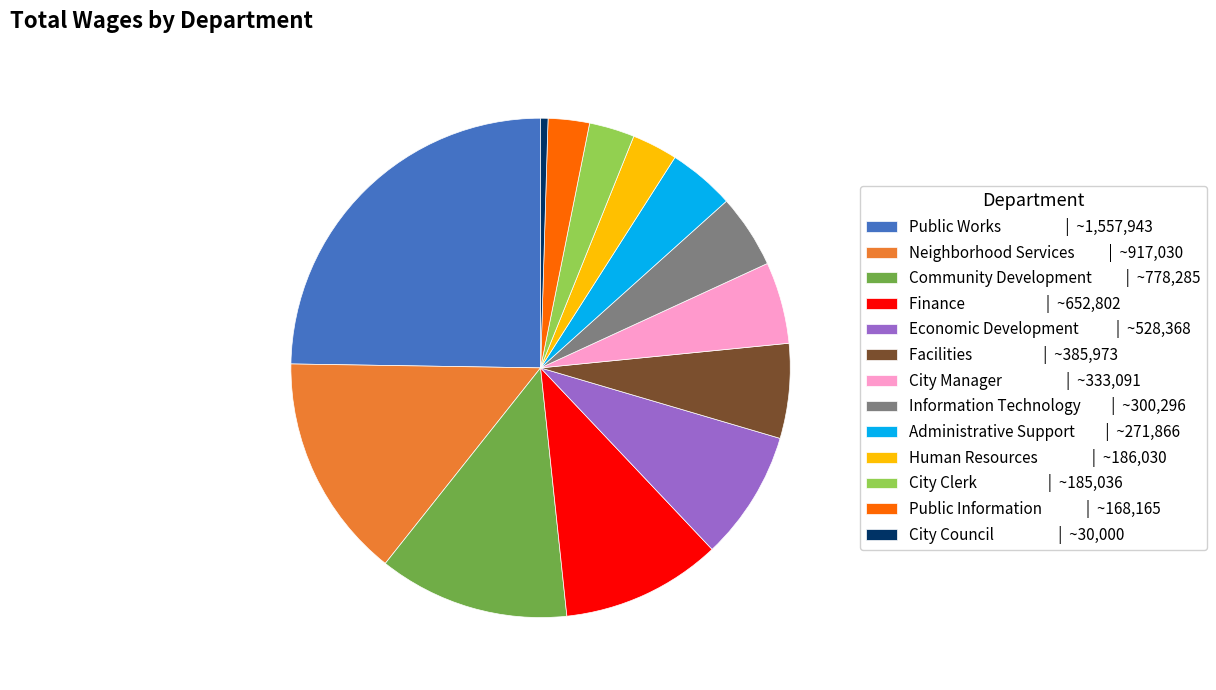

Count the number of slices in the pie.

13